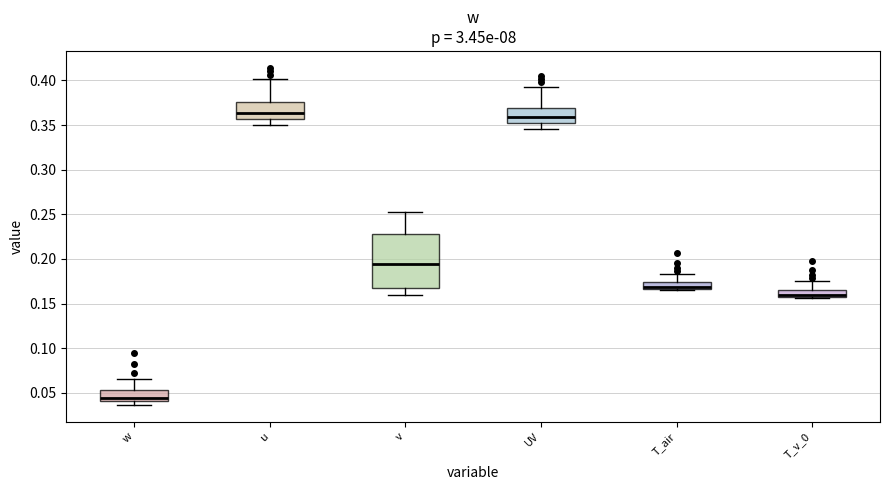

Which box is the tallest, from its lower edge to its upper edge?

v